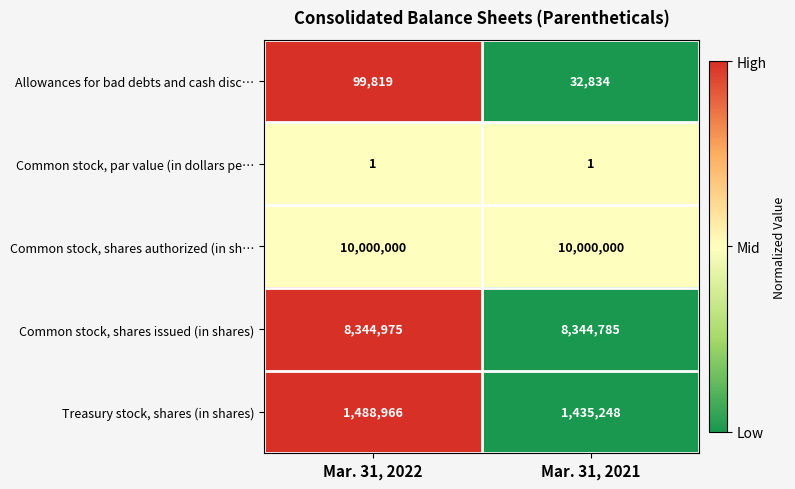

Which series has the largest total across all categories?

Common stock, shares authorized (in sh…